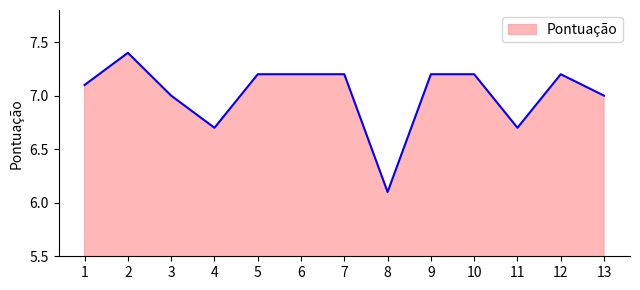

What is the approximate value at 8?

6.1